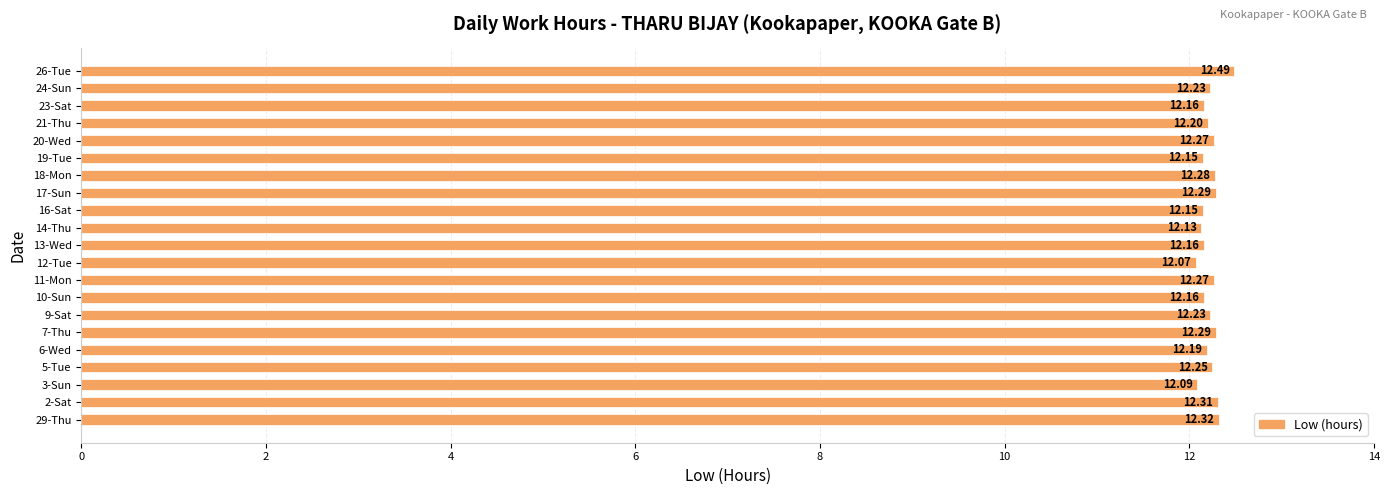

Approximately how many times larger is the value at 2-Sat compared to 11-Mon?

1.0